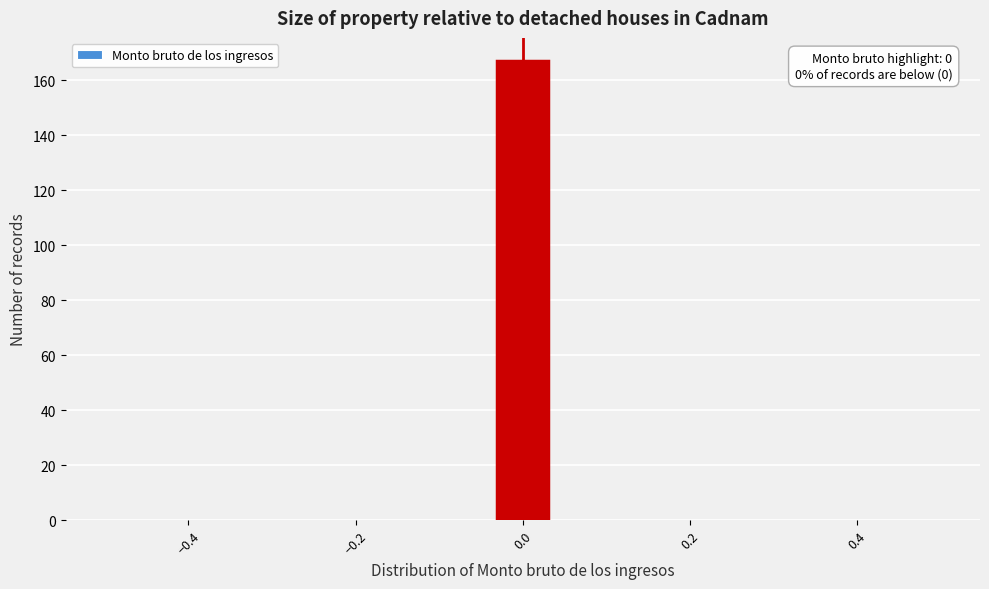

Around what value on the x-axis is the tallest bar? Give the approximate position of its centre, as read against the axis.

0.00